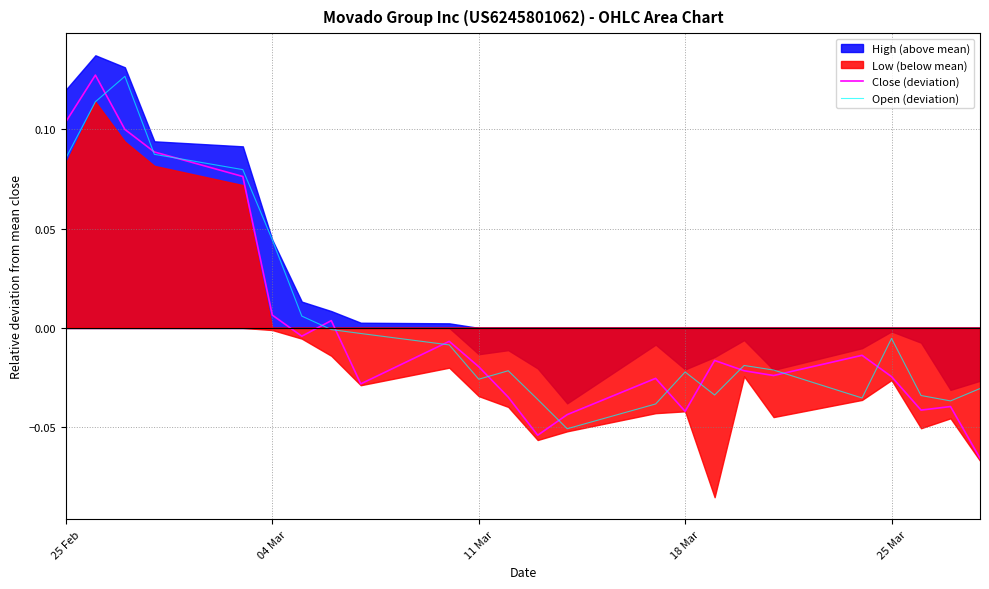

After their last crossing, which series has the higher values: Close (deviation) or Open (deviation)?

Open (deviation)